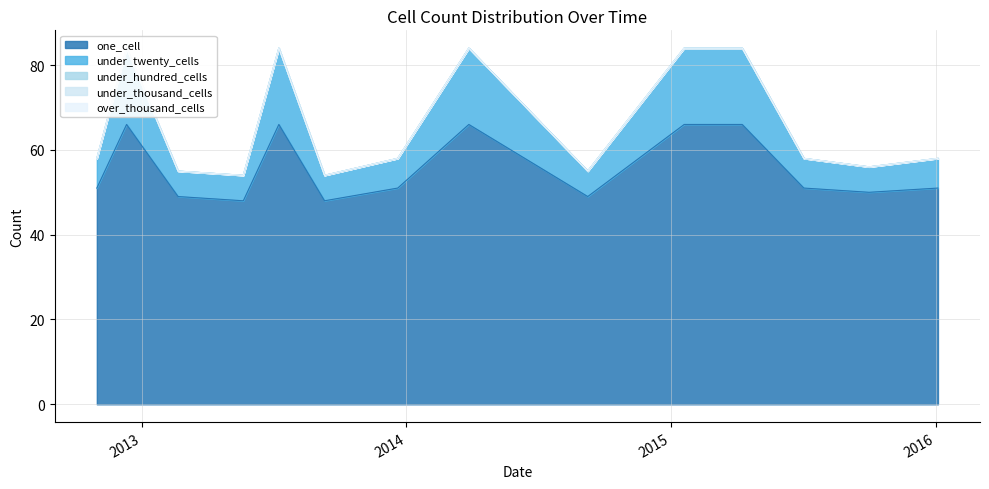

Rank the categories by under_thousand_cells value from highest to lowest.

2012-10-31, 2012-12-11, 2013-02-20, 2013-05-21, 2013-07-09, 2013-09-10, 2013-12-20, 2014-03-28, 2014-09-08, 2015-01-19, 2015-04-09, 2015-07-03, 2015-10-01, 2016-01-04